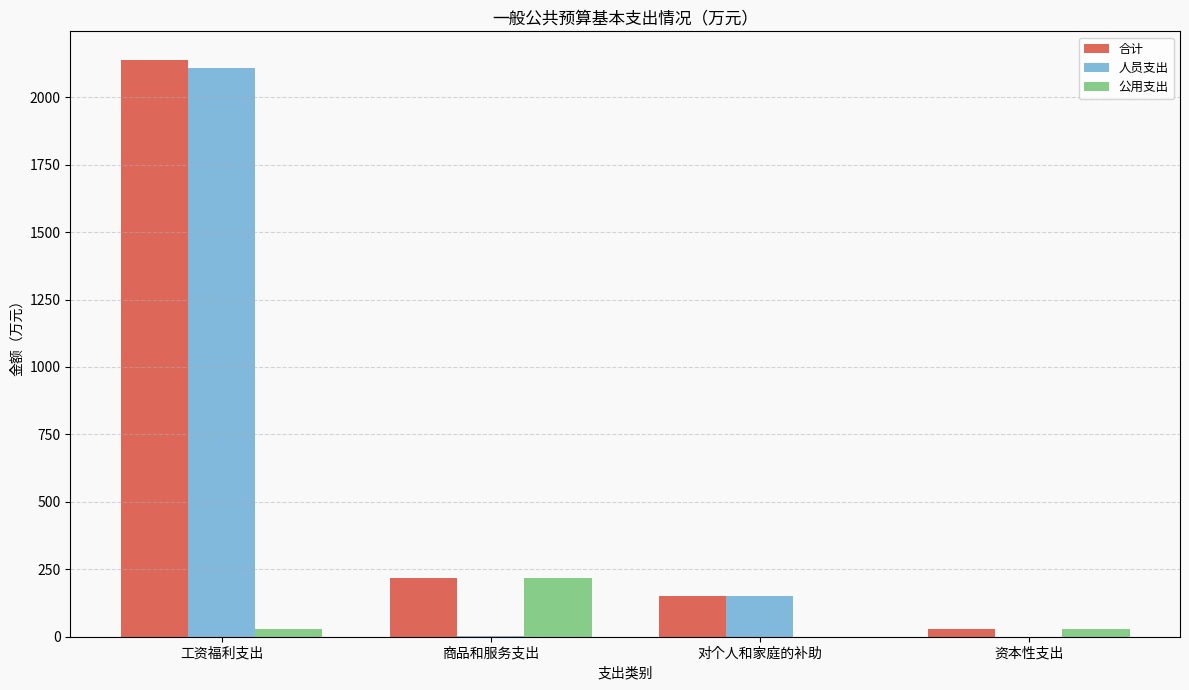

The 人员支出 series shows 150.8 at 对个人和家庭的补助. True or false?

True